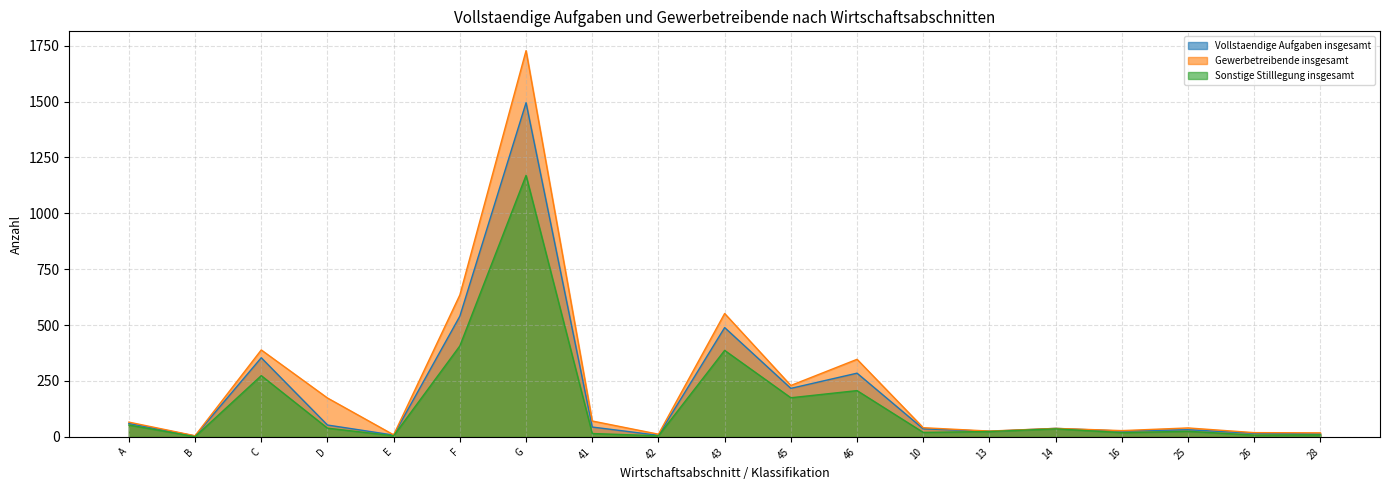

At how many categories does at least one series exceed 153?

7